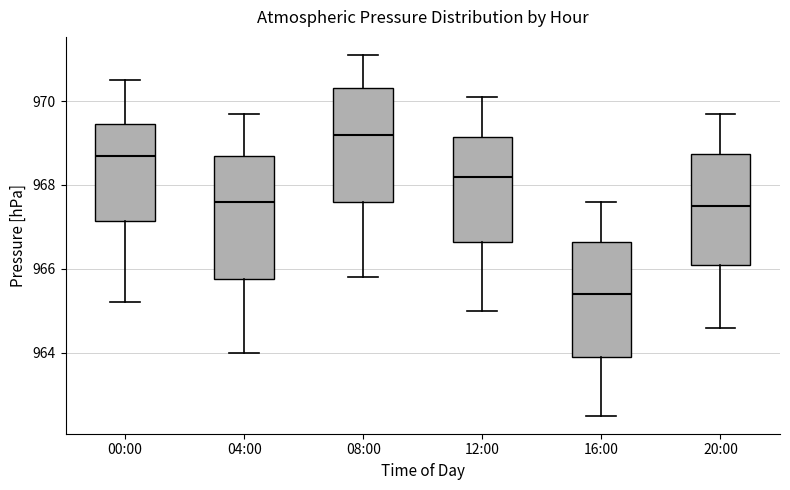

Where is the lower edge of the box for 16:00 on the y-axis? The values are not printed on the chart, so give them approximately, as read against the axis.

964.0